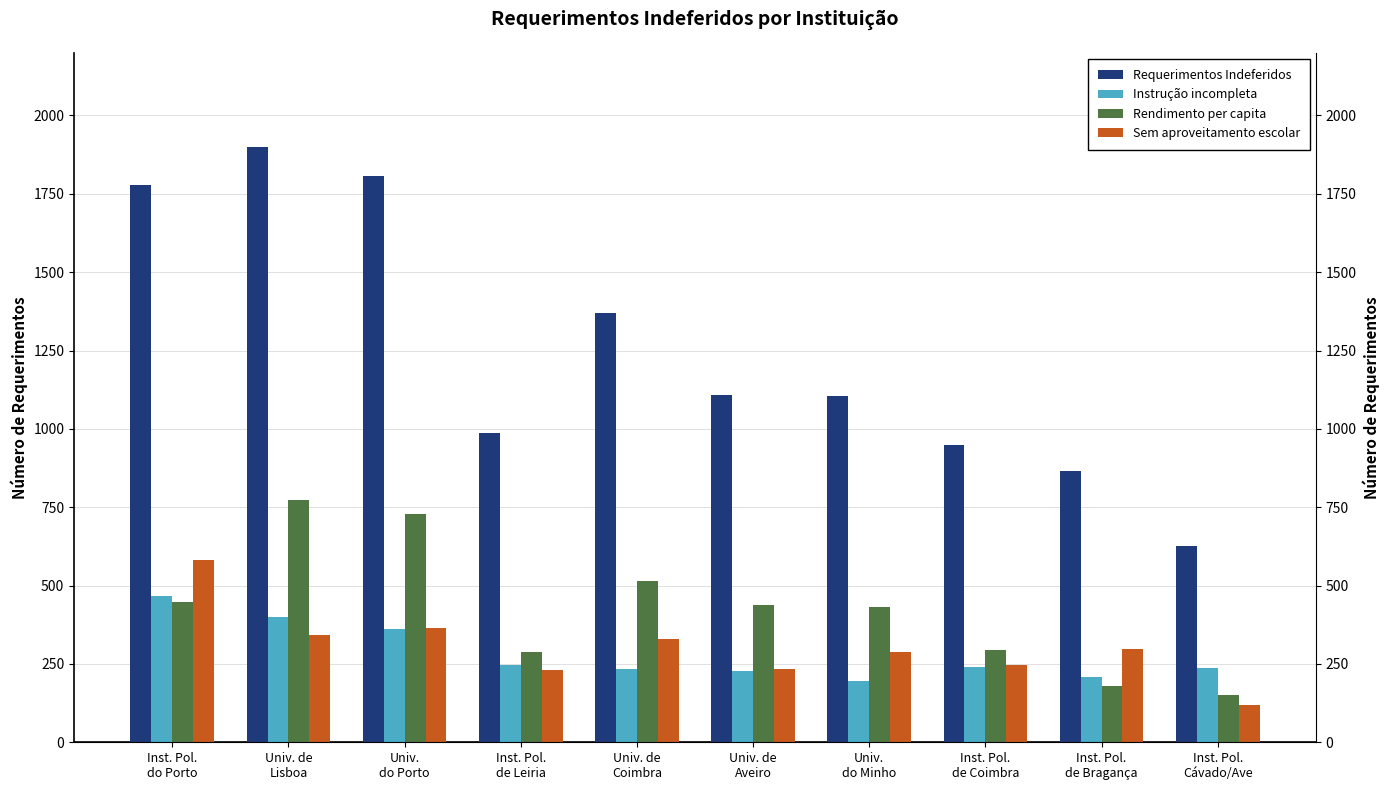

What is the sum of all Requerimentos Indeferidos values?

12493